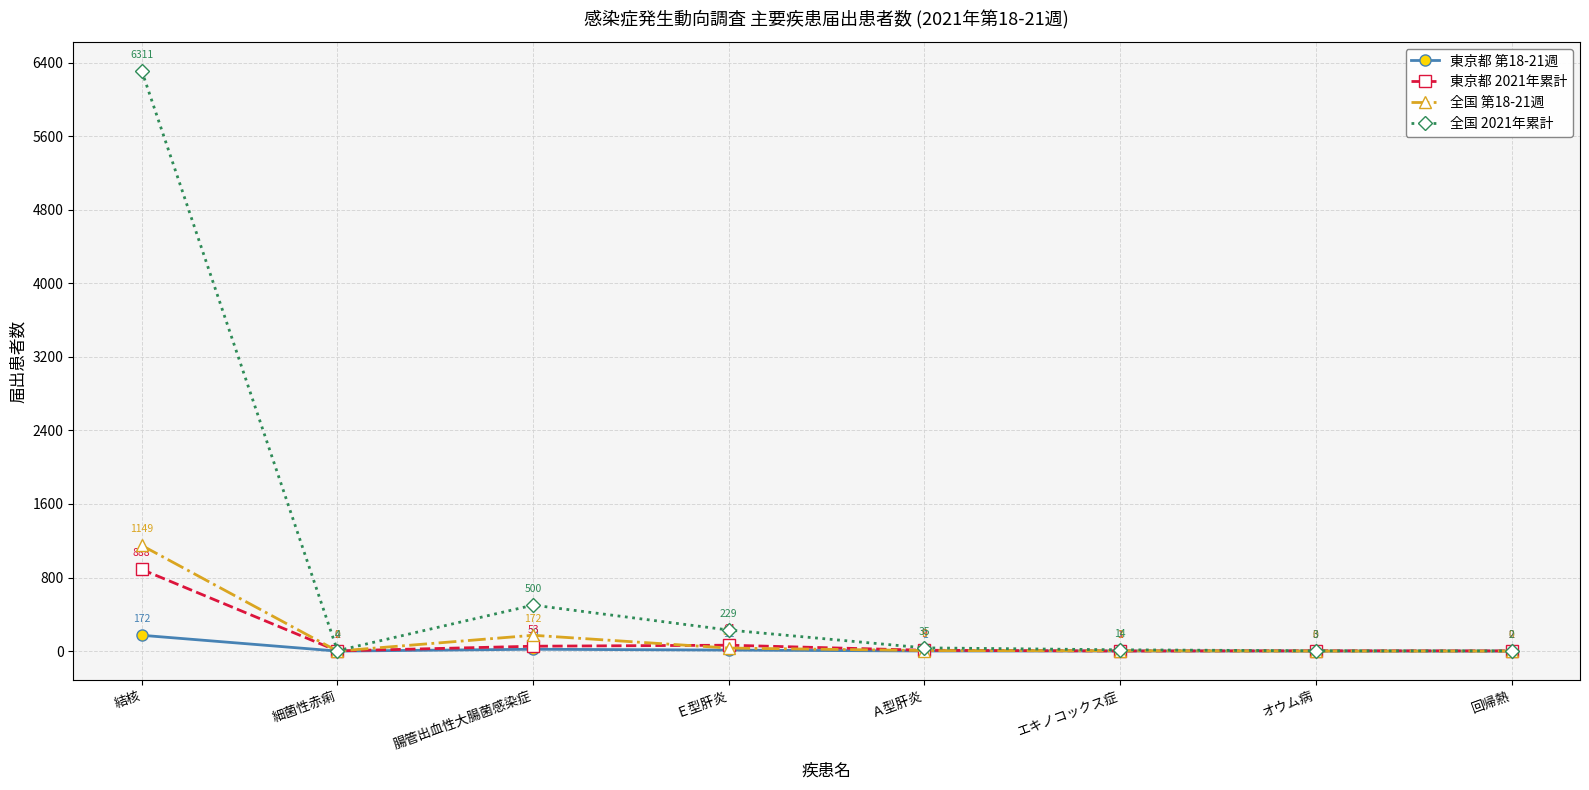

Which series has the largest total across all categories?

全国 2021年累計